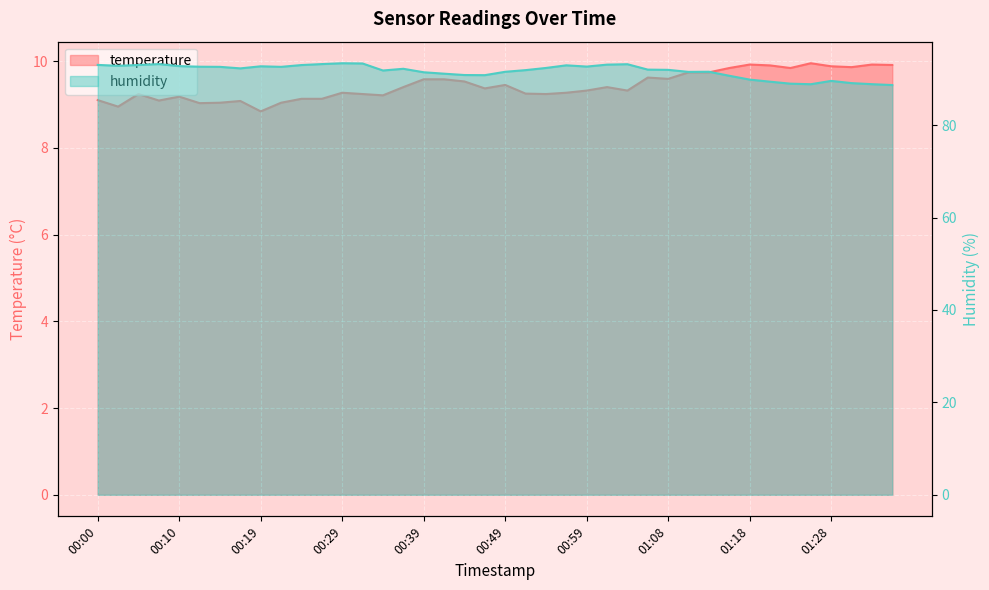

Where is the first local minimum for temperature?

00:02